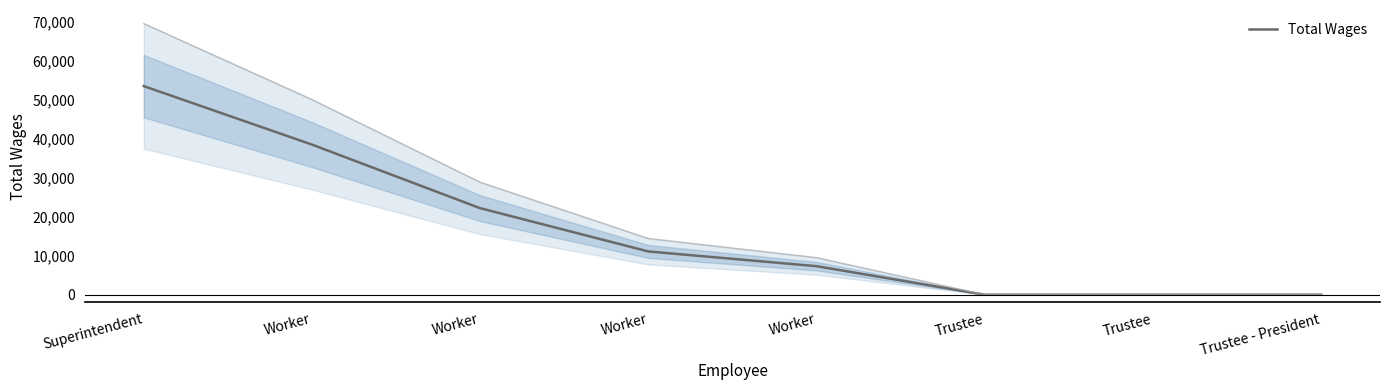

What is the label of the 1st point from the left?

Superintendent